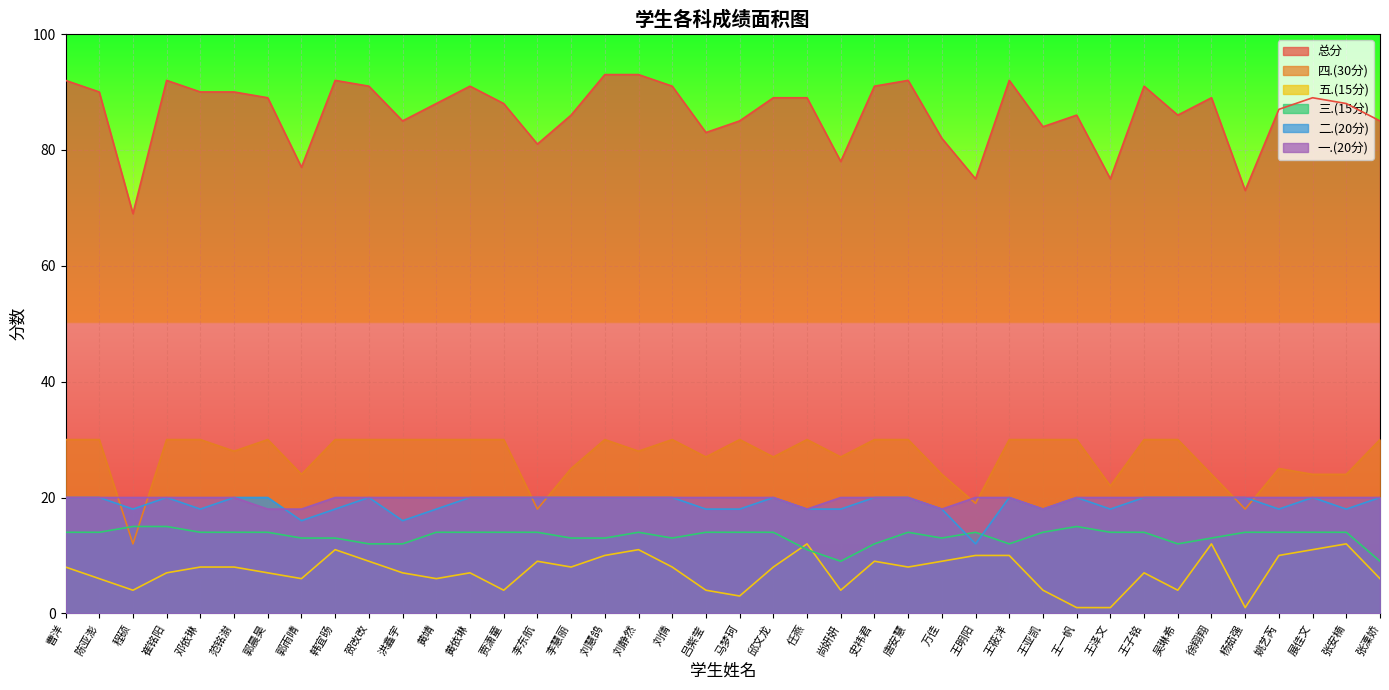

What is the average value of the 三.(15分) series?

13